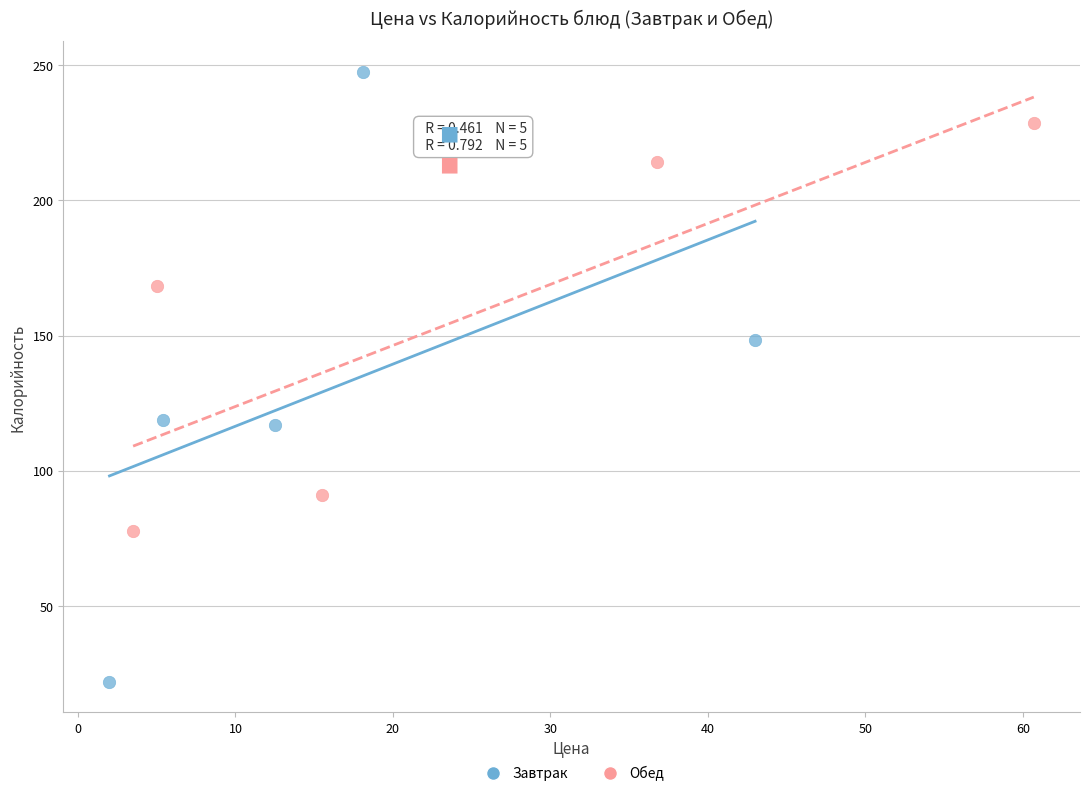

What are all the series names shown in the legend?

Завтрак, Обед